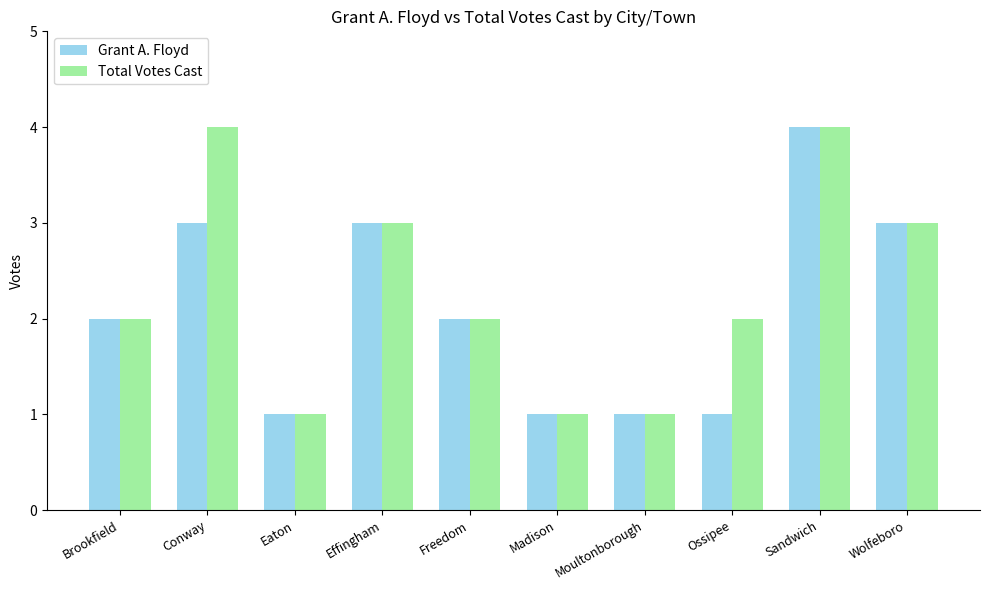

Rank the series by their average value, from highest to lowest.

Total Votes Cast, Grant A. Floyd